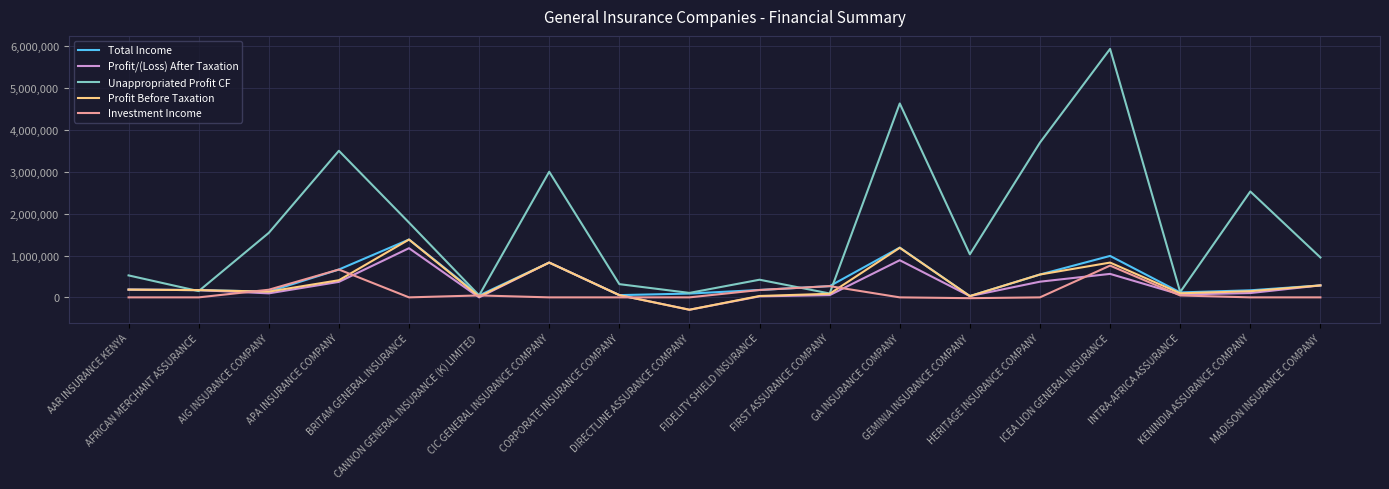

Which series has the largest total across all categories?

Unappropriated Profit CF